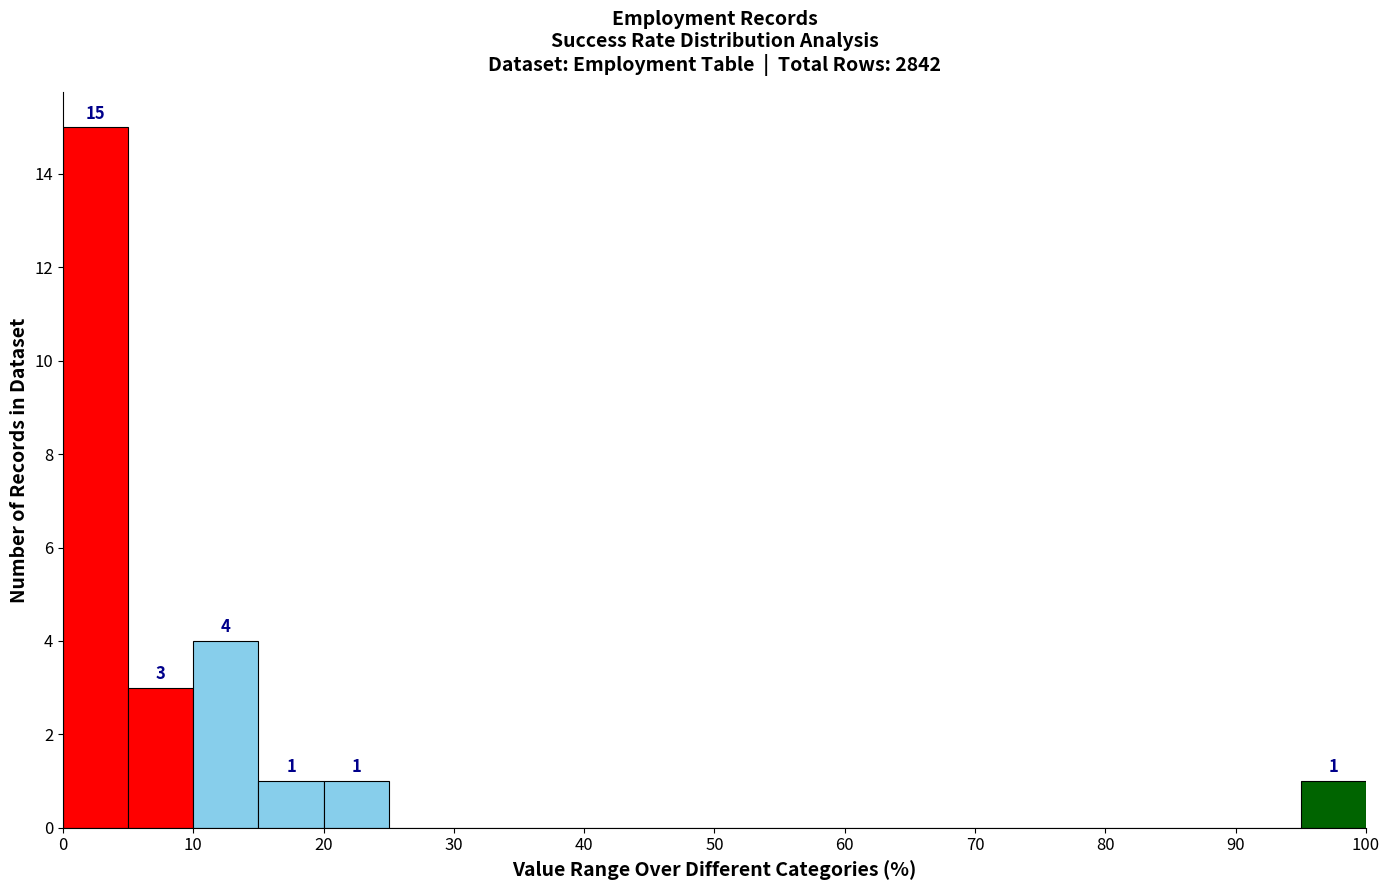

Over which range of the x-axis is the bar tallest?

0 to 5